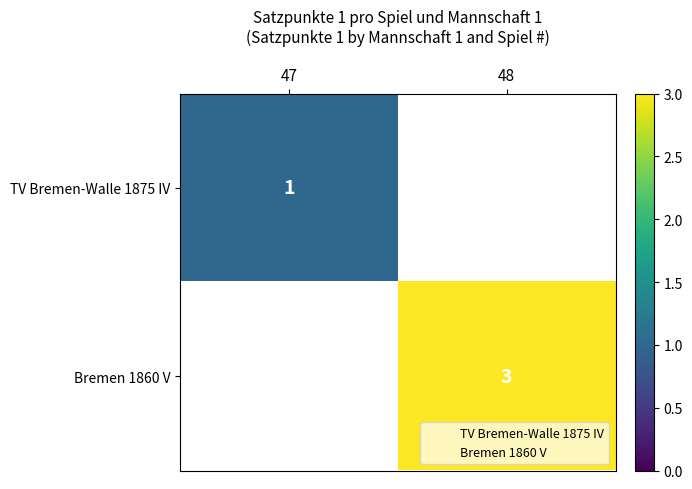

The value of Bremen 1860 V at 48 is 3.0. True or false?

True